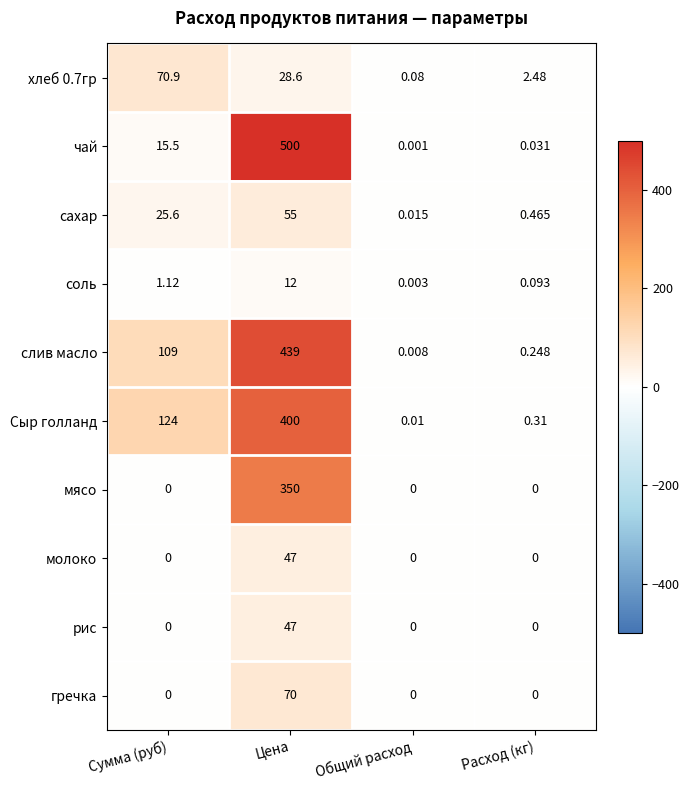

Which series has the widest spread of values?

чай